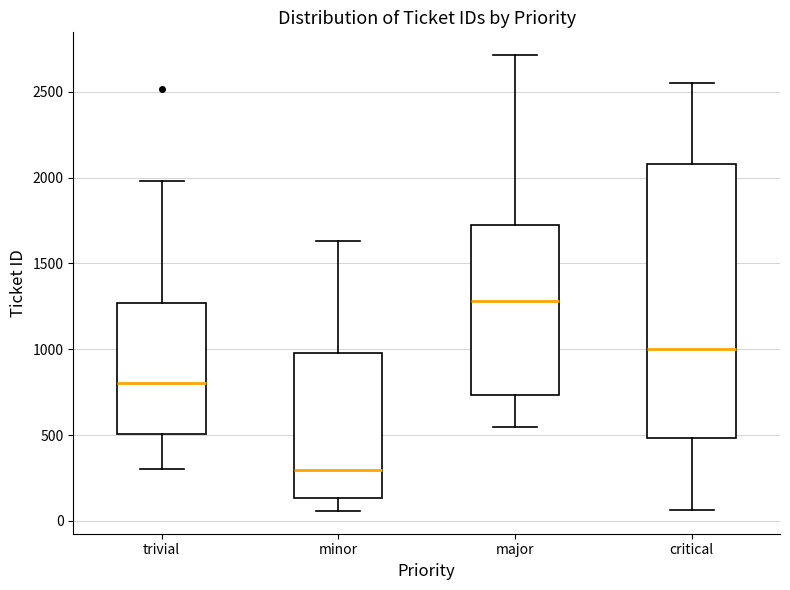

Which box has the lowest median line?

minor